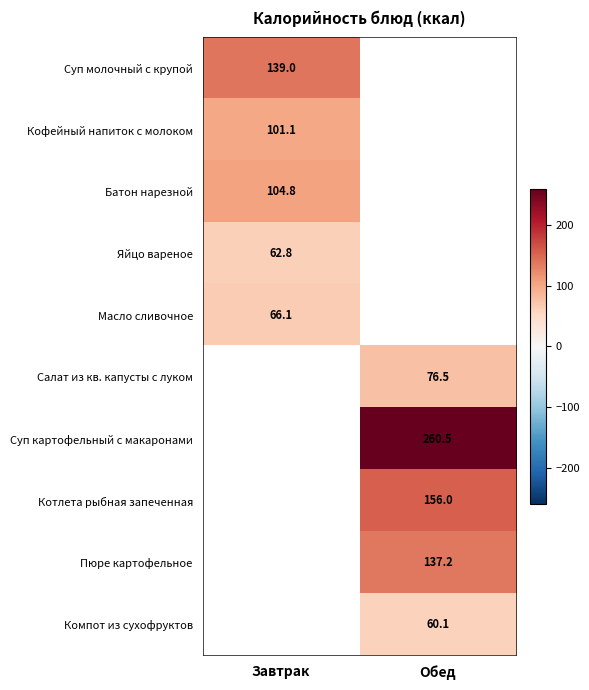

Is the value of Масло сливочное at Завтрак greater than the value of Компот из сухофруктов at Обед?

Yes